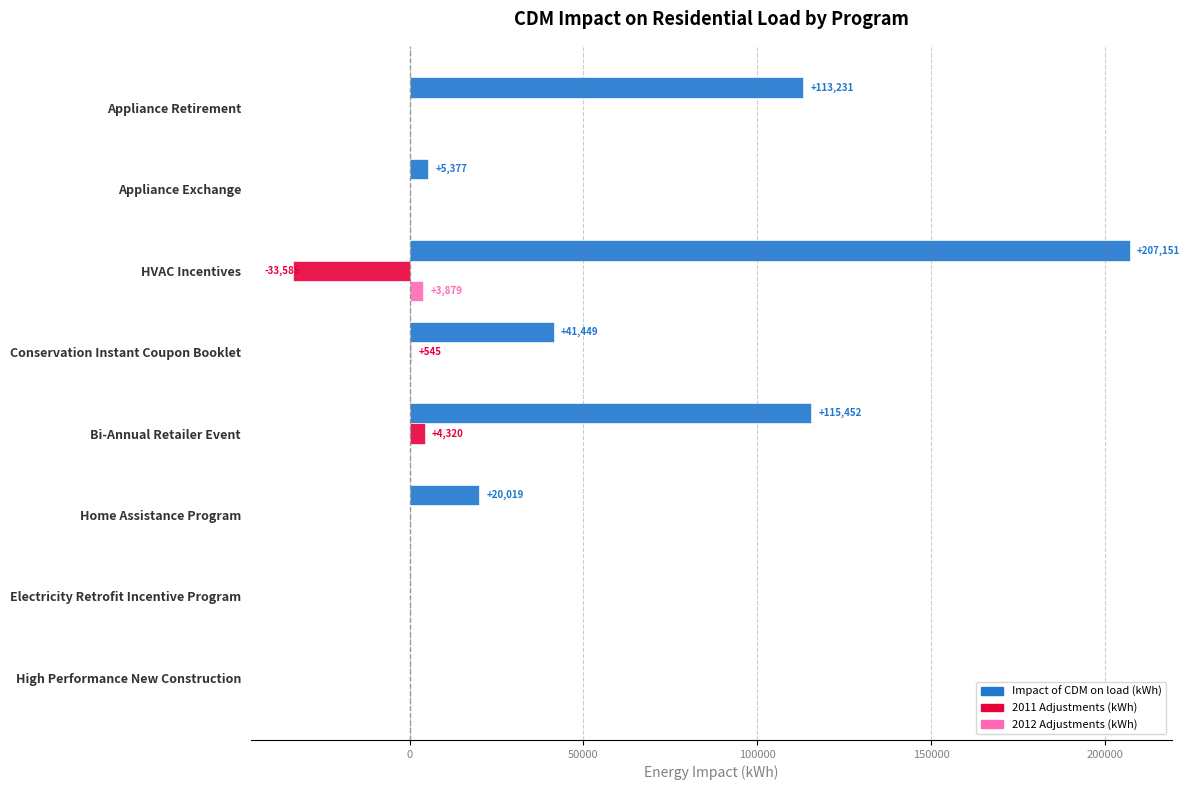

True or false: Impact of CDM on load (kWh) has a value of 113231.2 at Appliance Retirement.

True